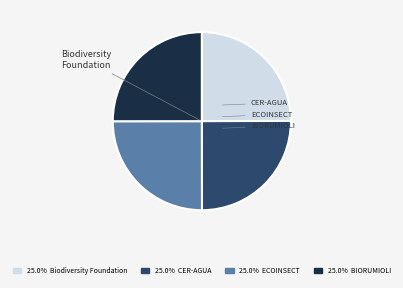

True or false: BIORUMIOLI accounts for 25% of the total.

True